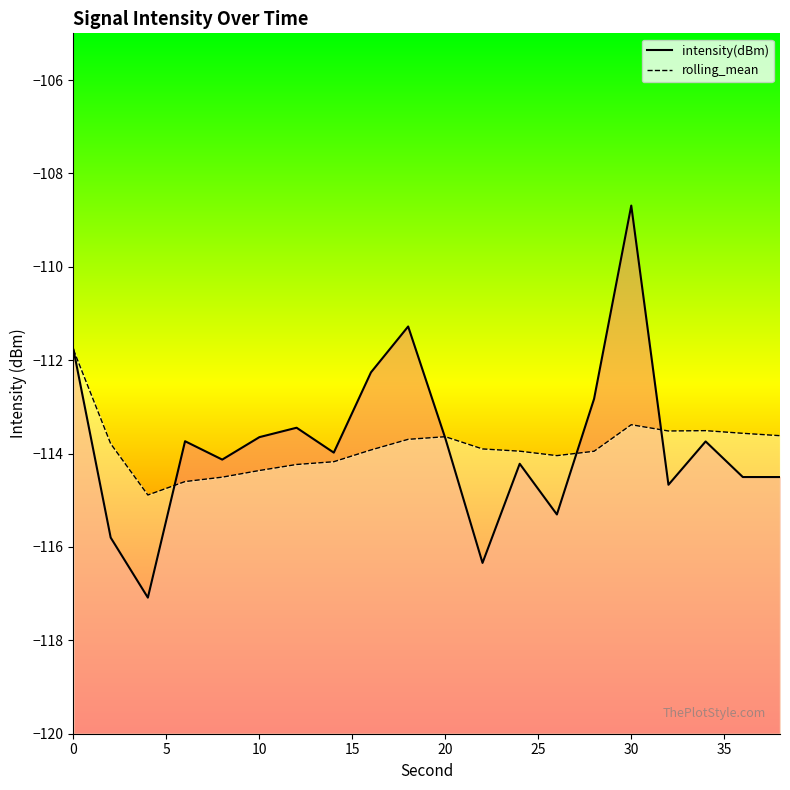

What is the maximum value for rolling_mean?

-111.8